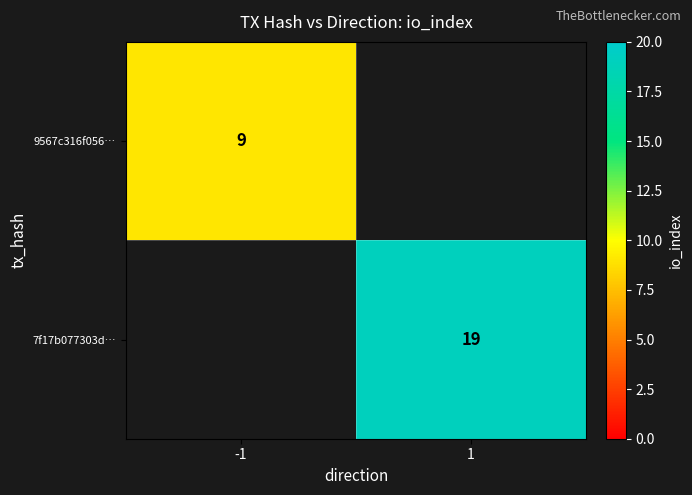

True or false: 9567c316f056… has a value of 9 at -1.

True